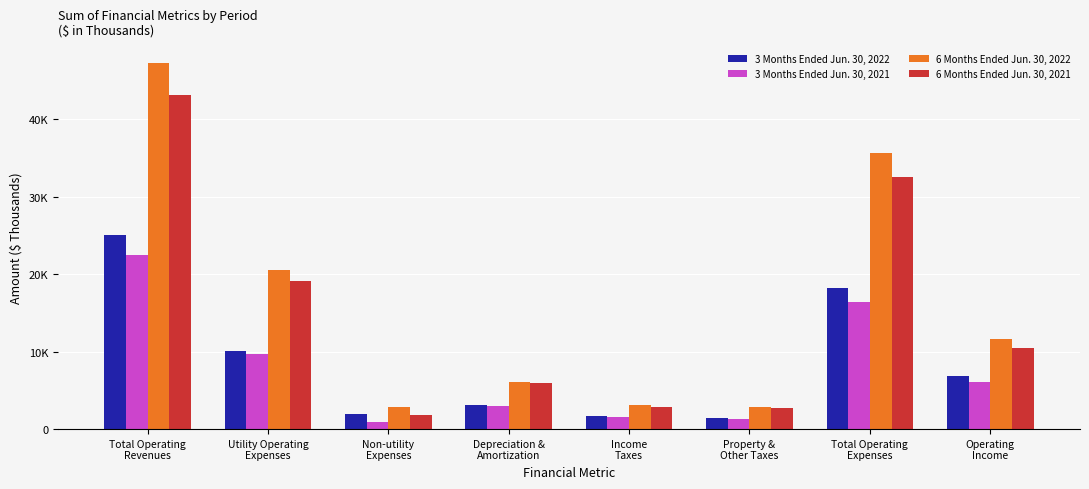

List the series in order of their peak value, highest first.

6 Months Ended Jun. 30, 2022, 6 Months Ended Jun. 30, 2021, 3 Months Ended Jun. 30, 2022, 3 Months Ended Jun. 30, 2021